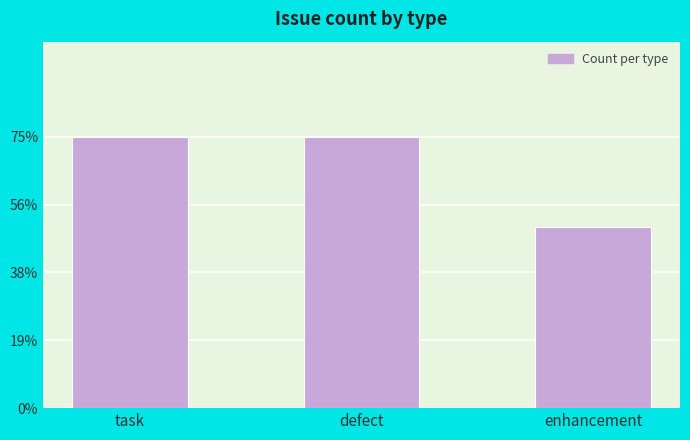

True or false: the data shows 5 at task.

False